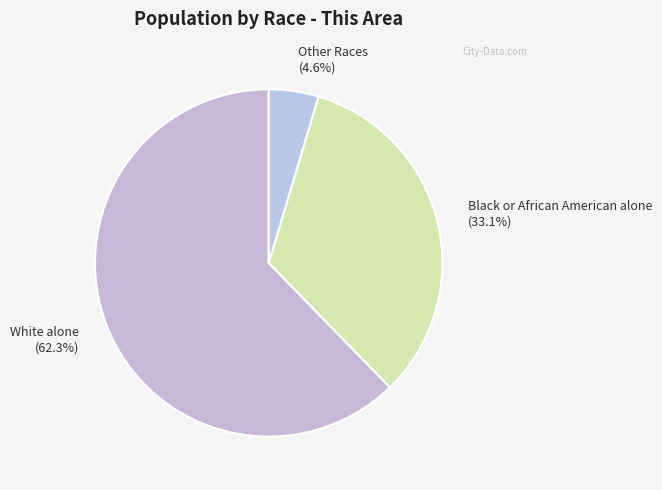

How many segments does this pie chart have?

3